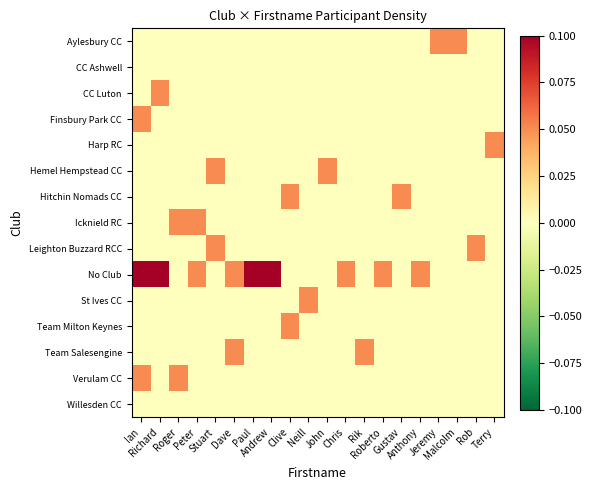

At Neill, list the series in order from smallest to largest.

Aylesbury CC, CC Ashwell, CC Luton, Finsbury Park CC, Harp RC, Hemel Hempstead CC, Hitchin Nomads CC, Icknield RC, Leighton Buzzard RCC, No Club, Team Milton Keynes, Team Salesengine, Verulam CC, Willesden CC, St Ives CC